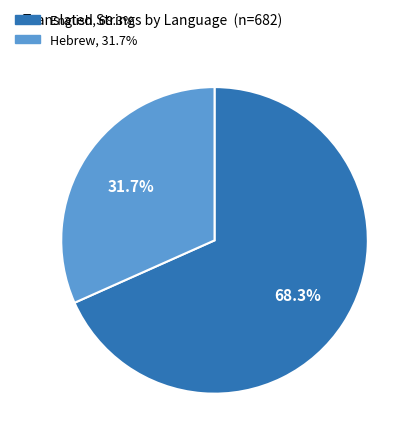

Is it true that Hebrew is 32% of the pie?

True